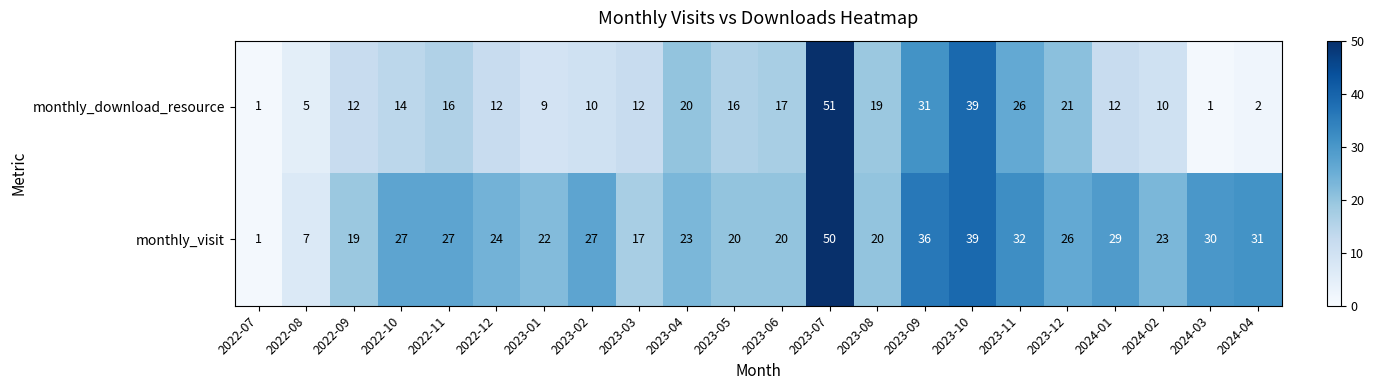

What is the minimum value shown in the chart?

1